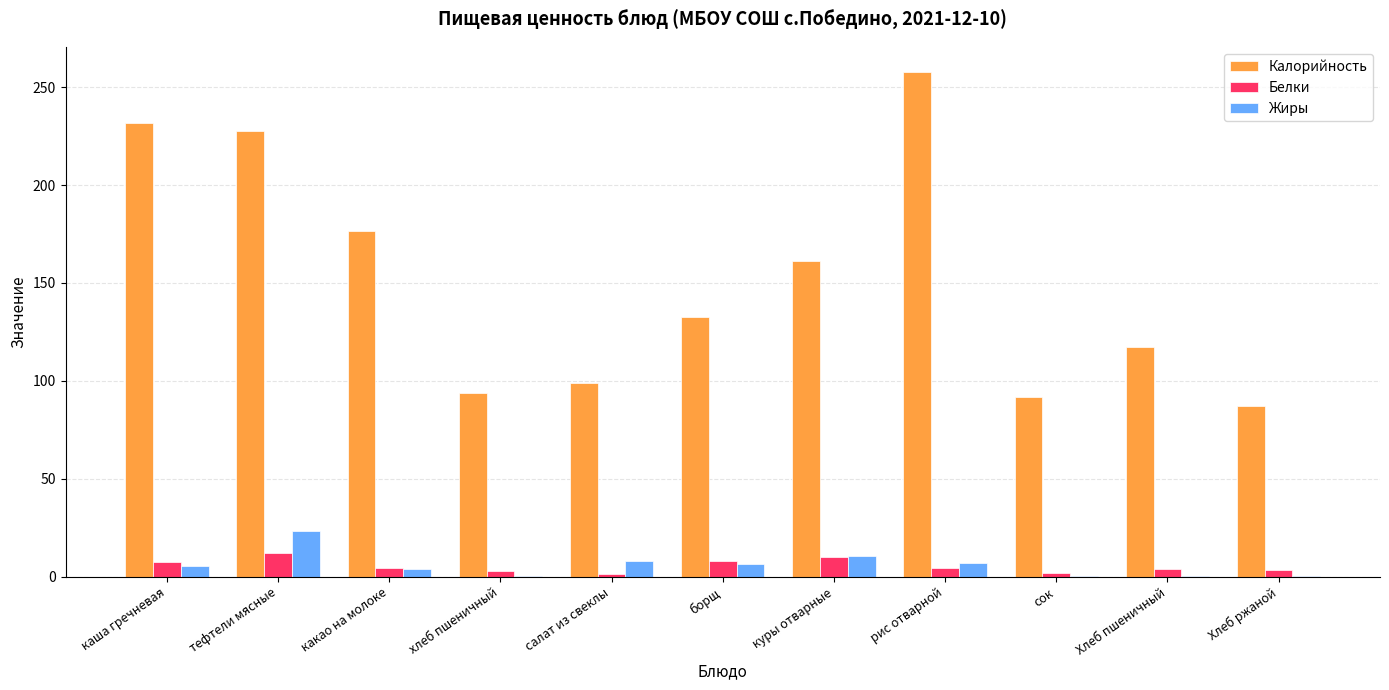

What is the total value across all series at салат из свеклы?

108.4